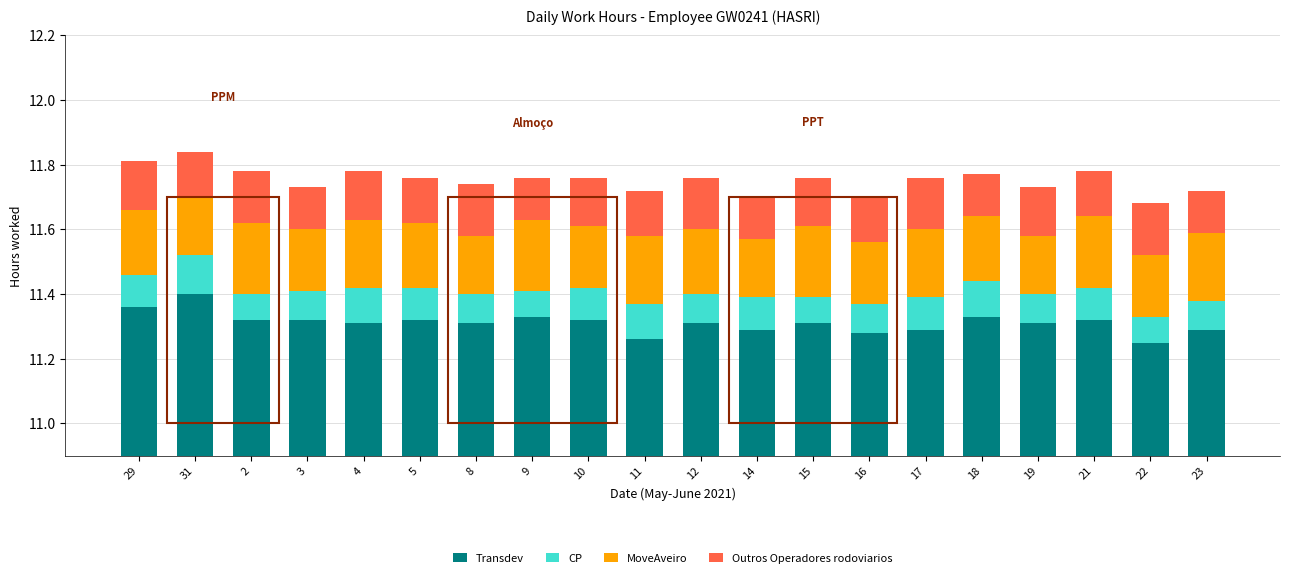

Which series has the largest range (max minus min)?

Transdev